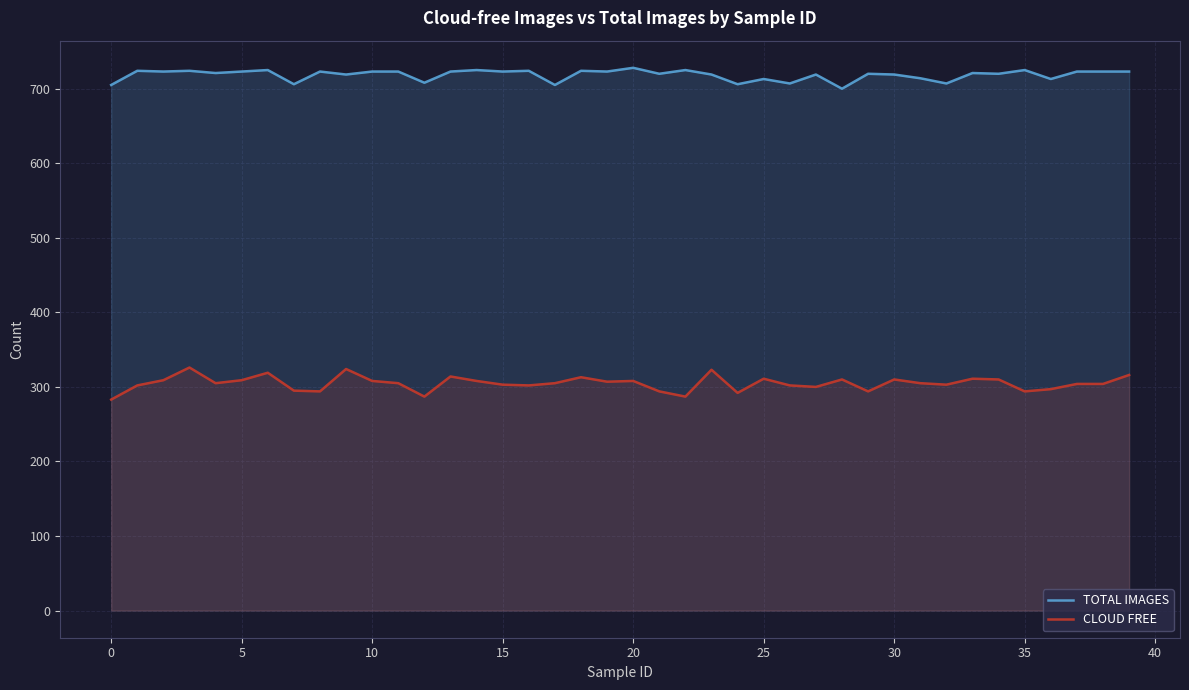

True or false: TOTAL IMAGES has a value of 972 at 35.

False